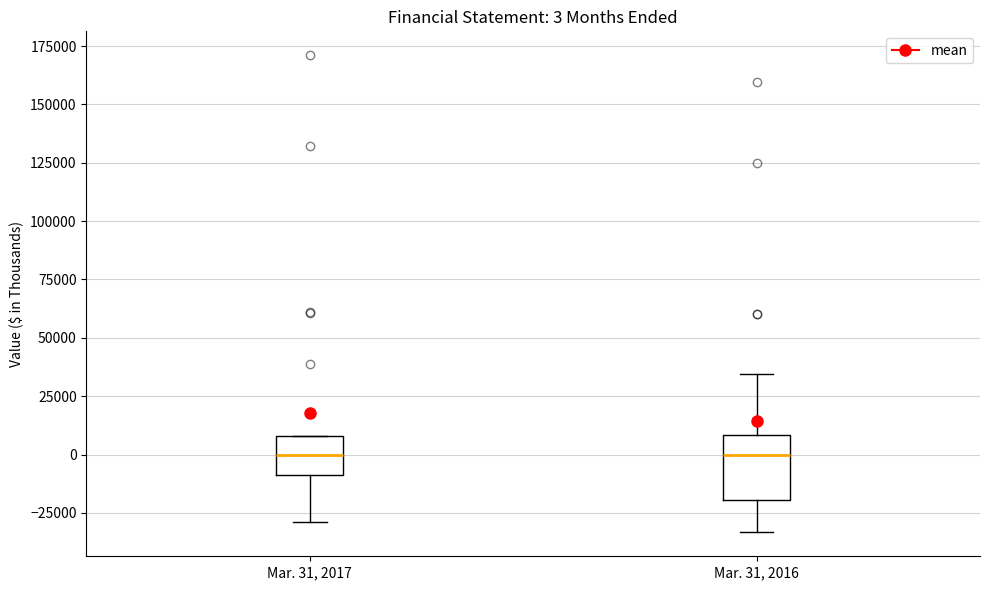

Which box is the tallest, from its lower edge to its upper edge?

Mar. 31, 2016